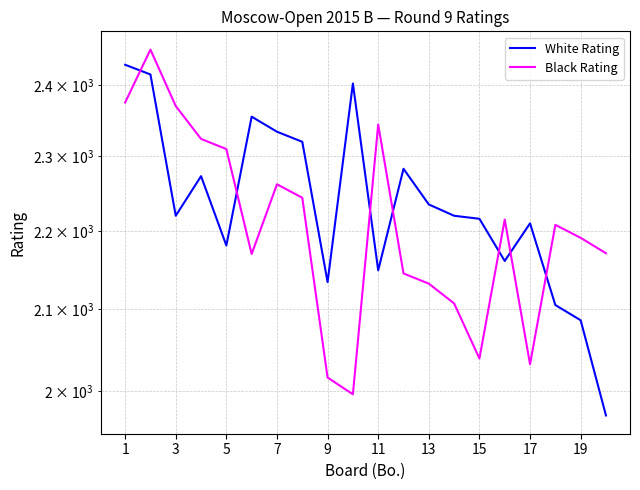

At how many categories does at least one series exceed 1982?

20